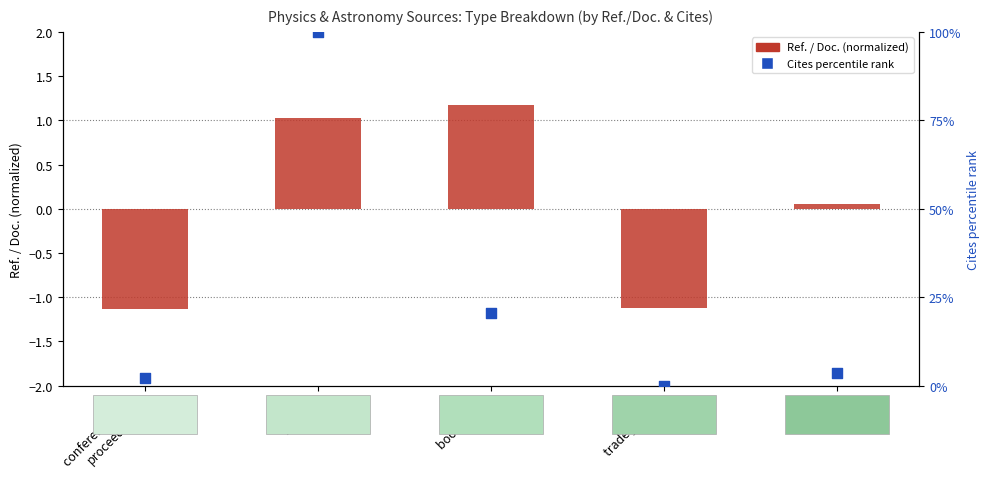

Which series has the widest spread of Y values?

Cites percentile rank